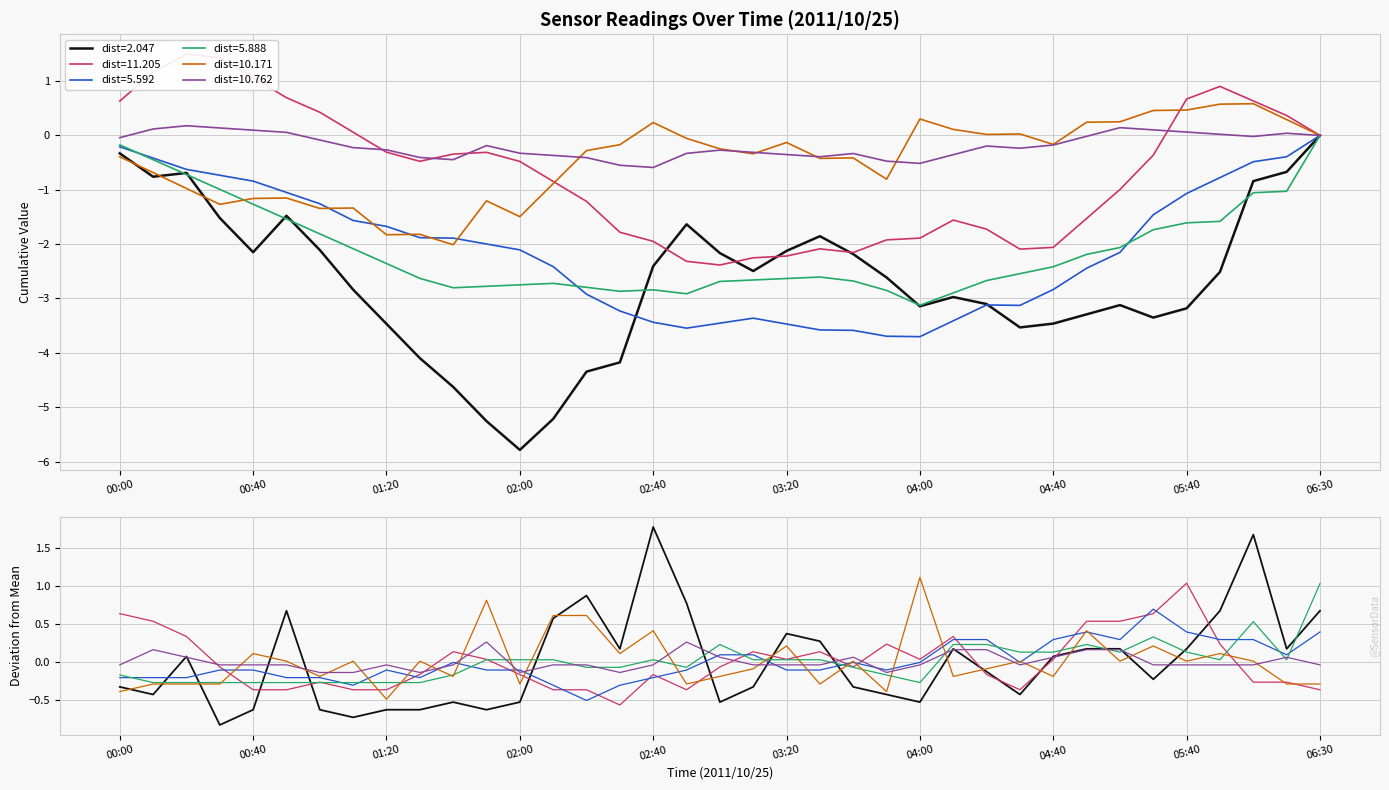

What is the total value across all series at 01:50?

0.4